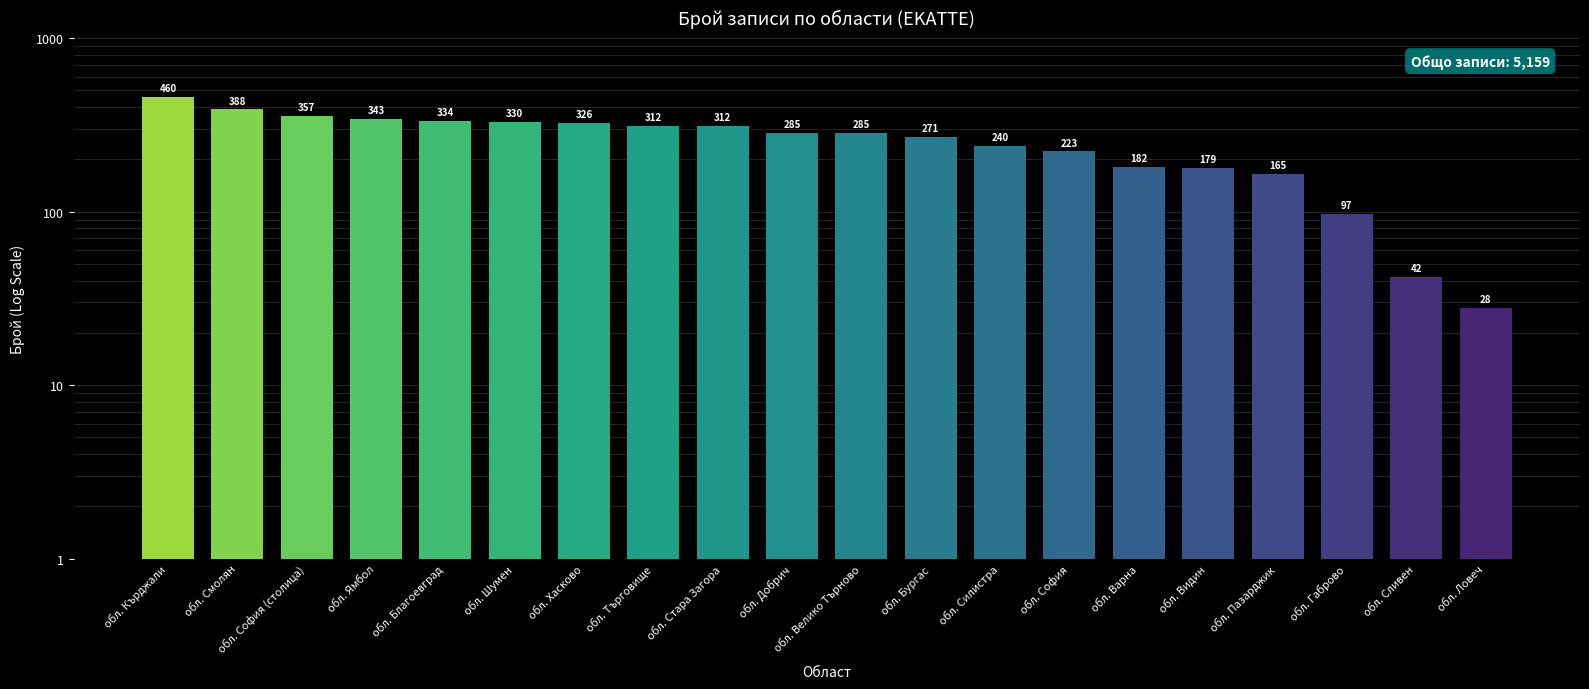

What is the label of the 17th bar from the right?

обл. Ямбол